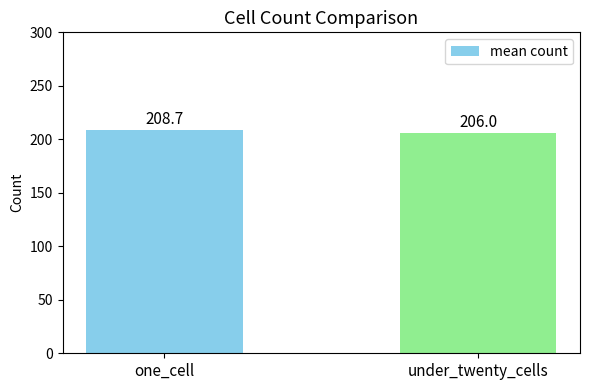

The value at under_twenty_cells is 301.2. True or false?

False